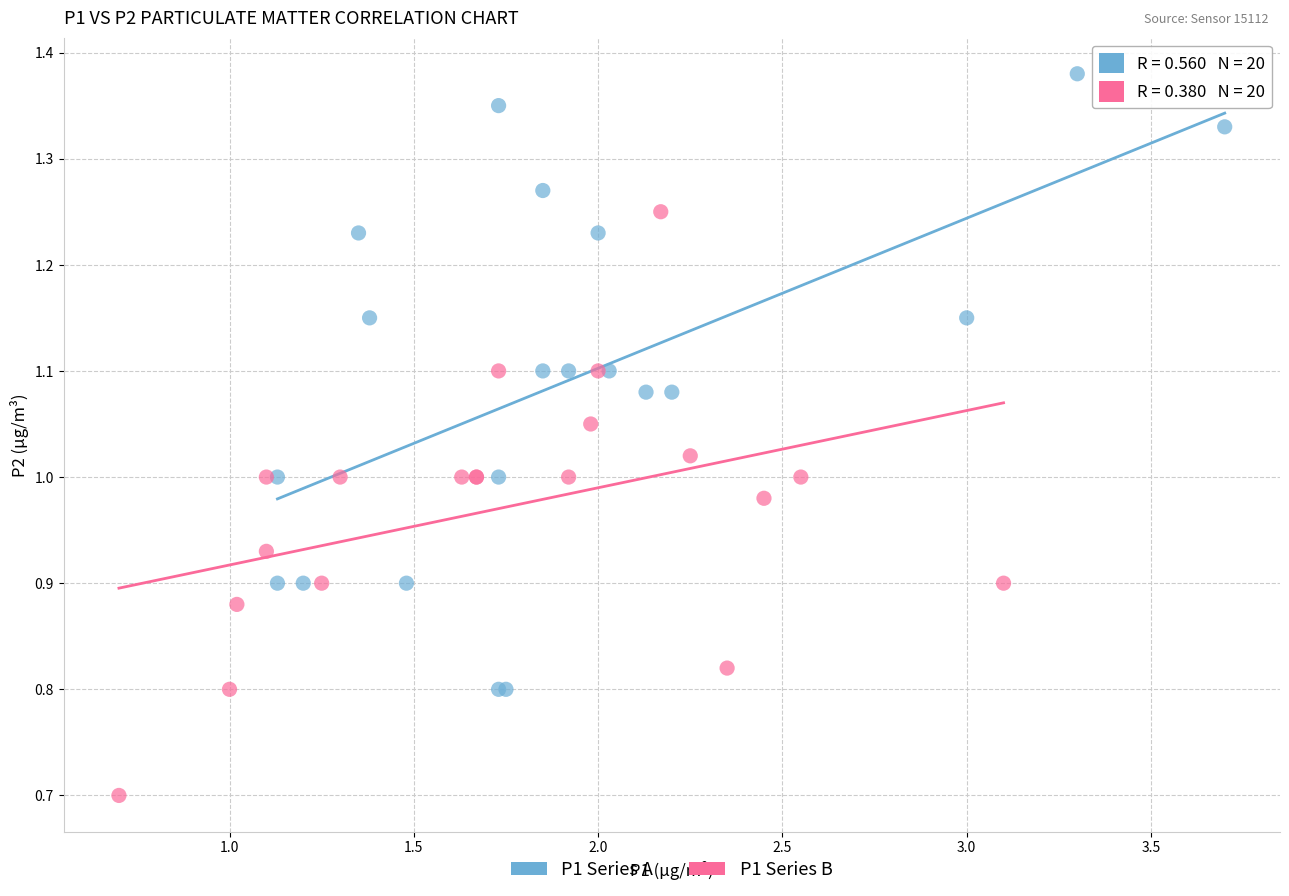

Which series reaches the minimum Y coordinate?

P1 Series B